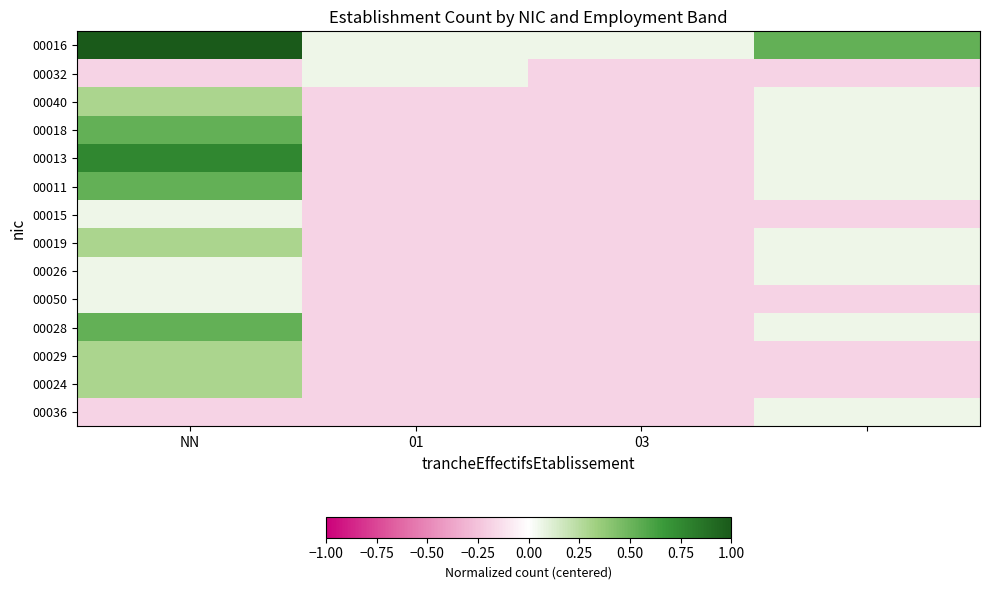

At which category does the chart reach its minimum across all series?

NN